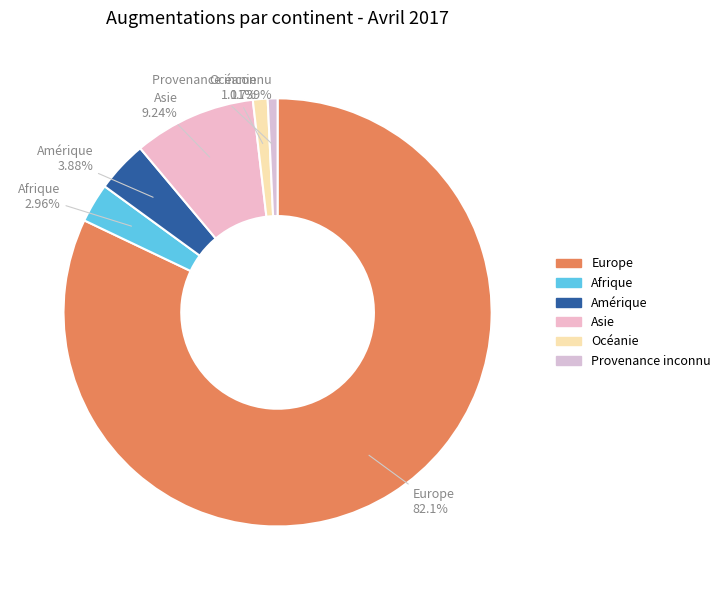

To the nearest percent, what is the difference between the Europe and Afrique slice percentages?

79%